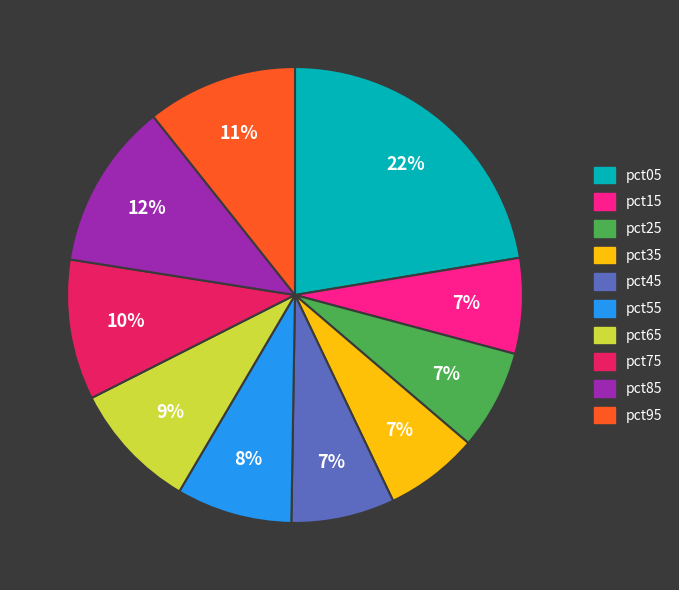

To the nearest percent, what portion does pct95 represent?

11%